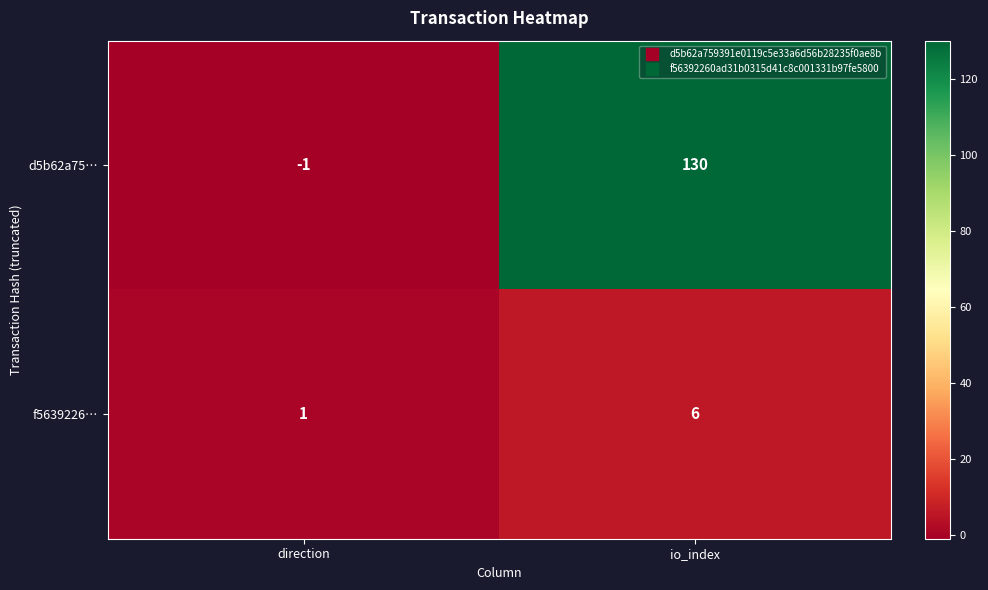

Reading right to left, extract all data points from this chart.

d5b62a75…: io_index=130	direction=-1
f5639226…: io_index=6	direction=1